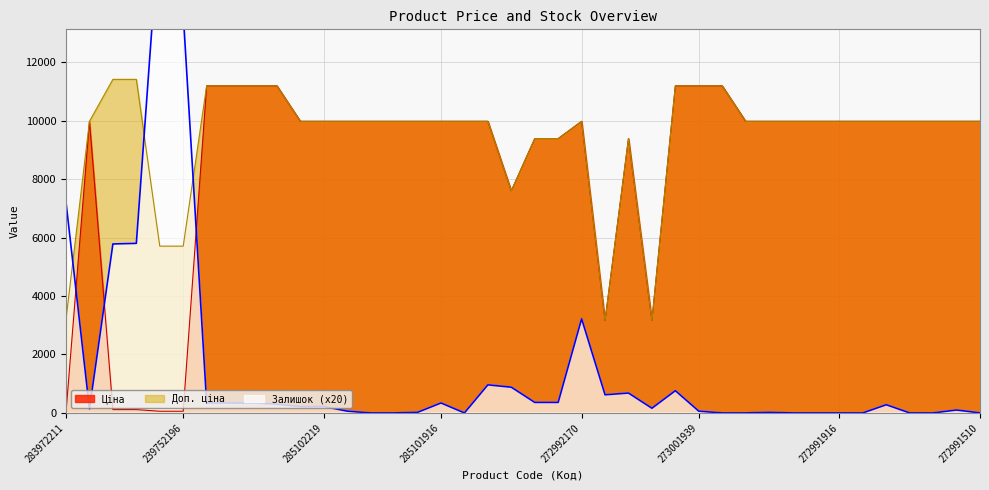

At which category does the chart reach its peak across all series?

239752197